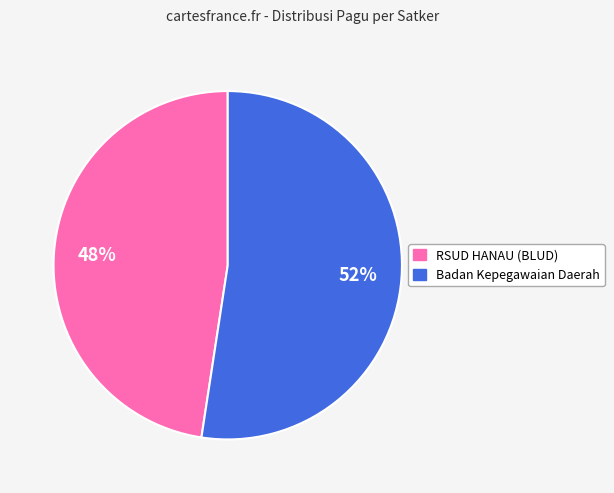

Is there any slice that represents more than half of the pie?

Yes